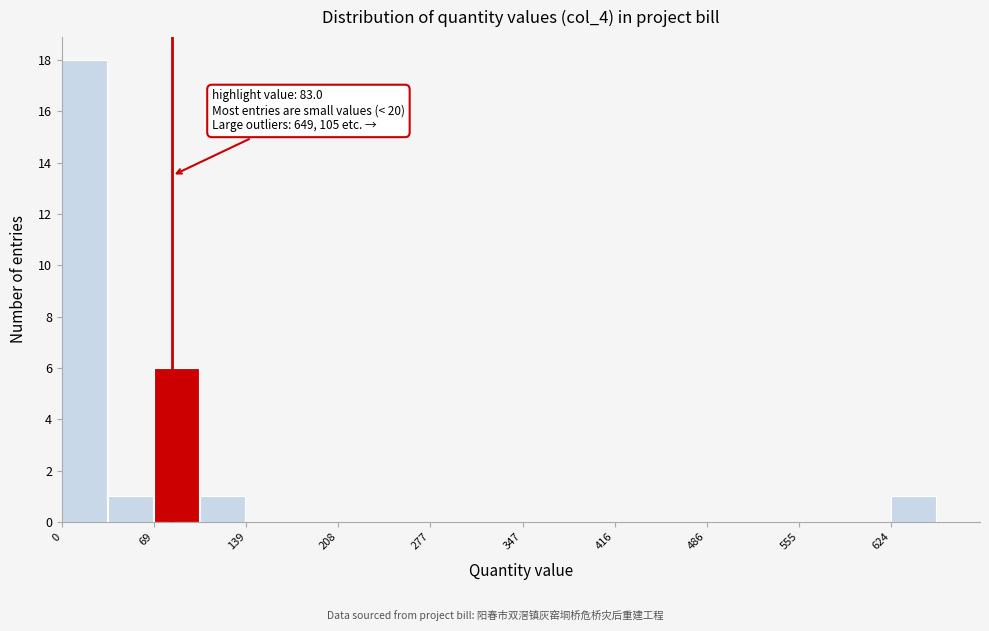

Read against the x-axis, roughly where is the centre of the tallest bar?

20